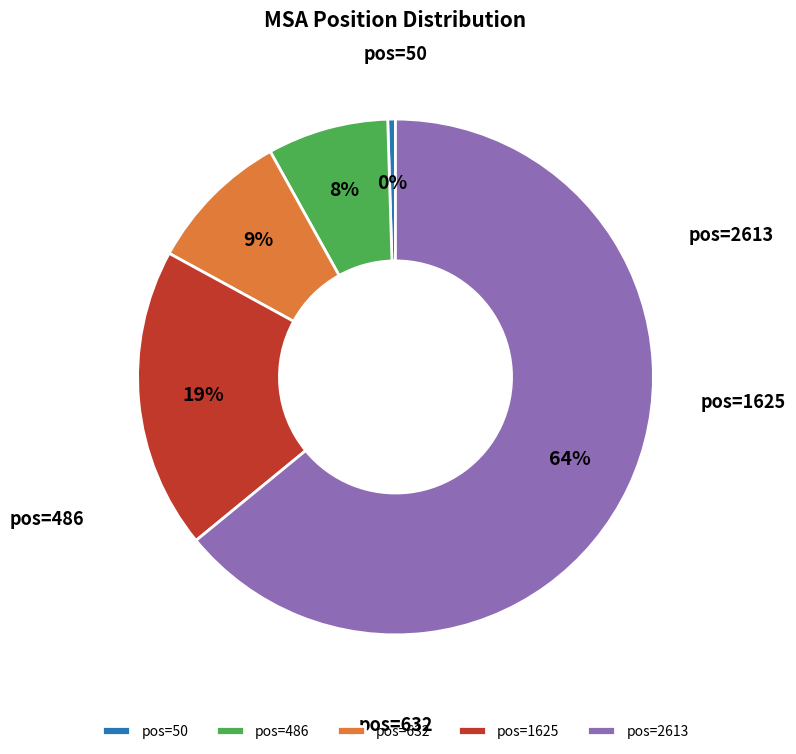

Do pos=632 and pos=2613 together represent more than half of the pie?

Yes